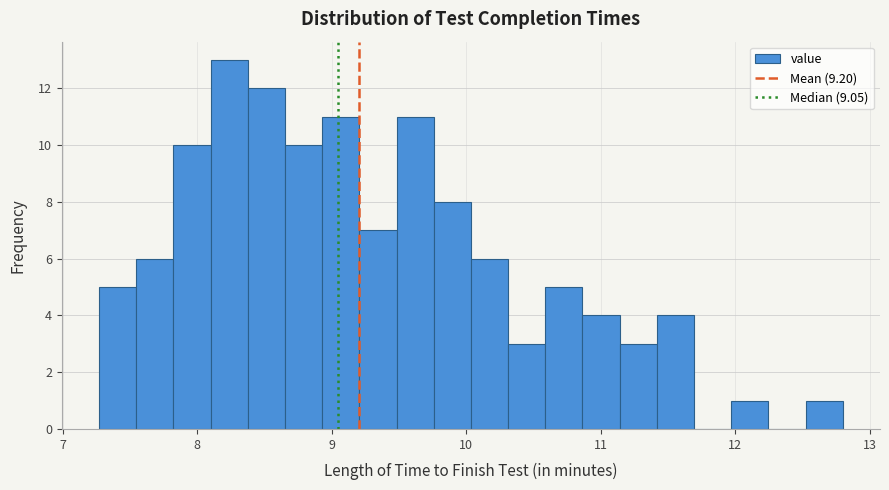

Around what value on the x-axis is the tallest bar? Give the approximate position of its centre, as read against the axis.

8.2